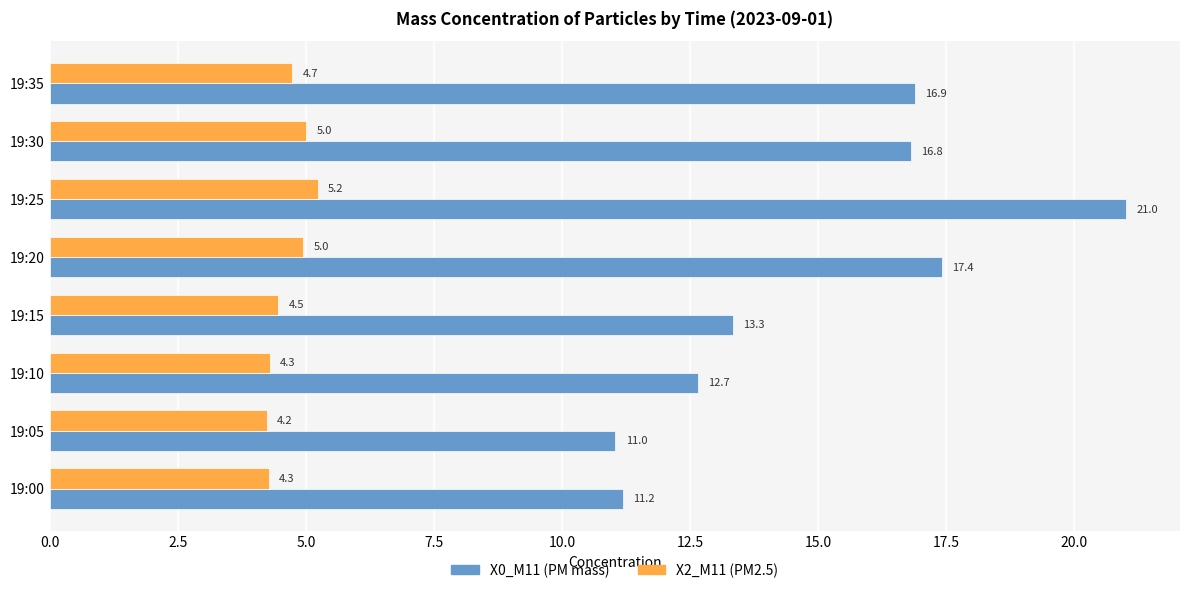

True or false: X2_M11 (PM2.5) has a value of 5.2 at 19:25.

True